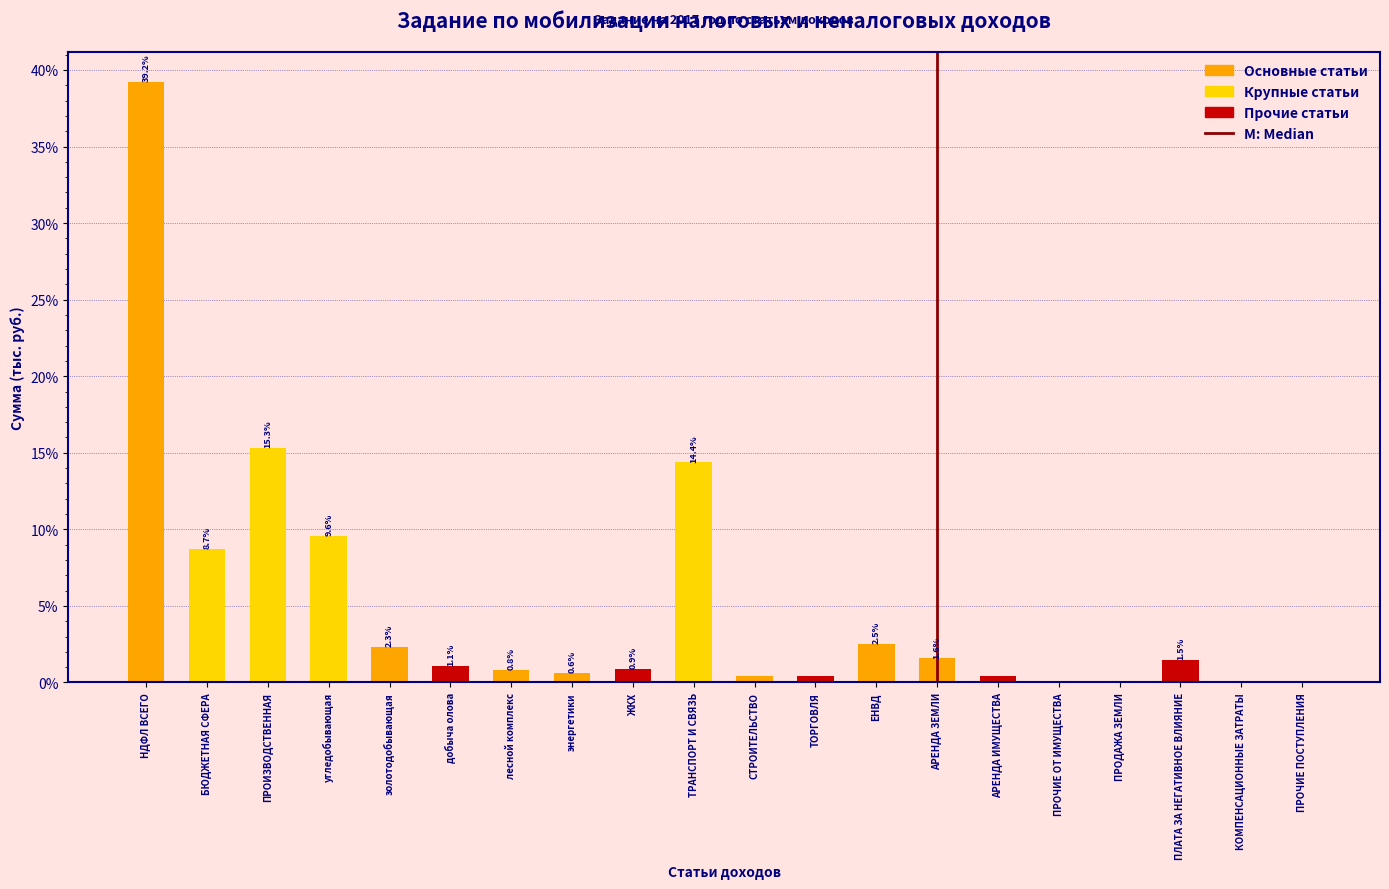

Which label corresponds to the largest value in the chart?

НДФЛ ВСЕГО